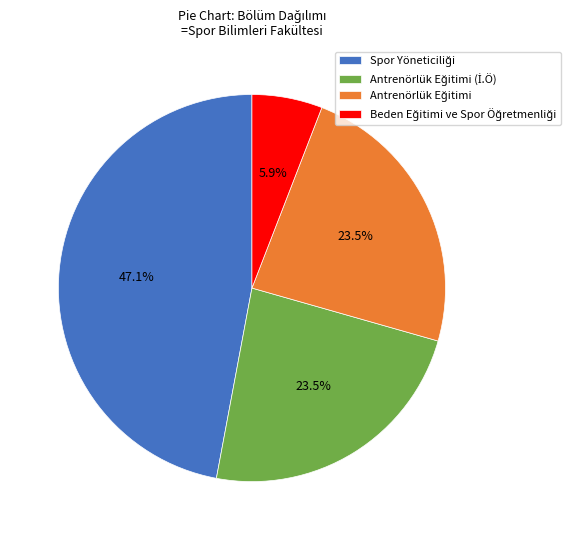

Is there any slice that represents more than half of the pie?

No